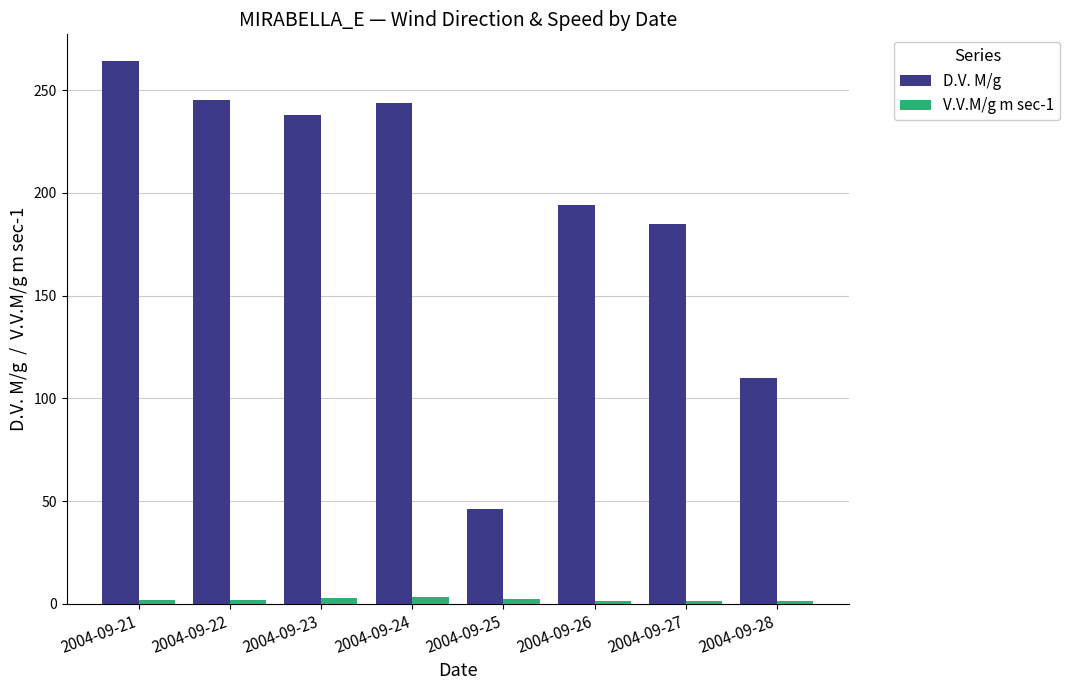

True or false: D.V. M/g has a value of 367.8 at 2004-09-24.

False